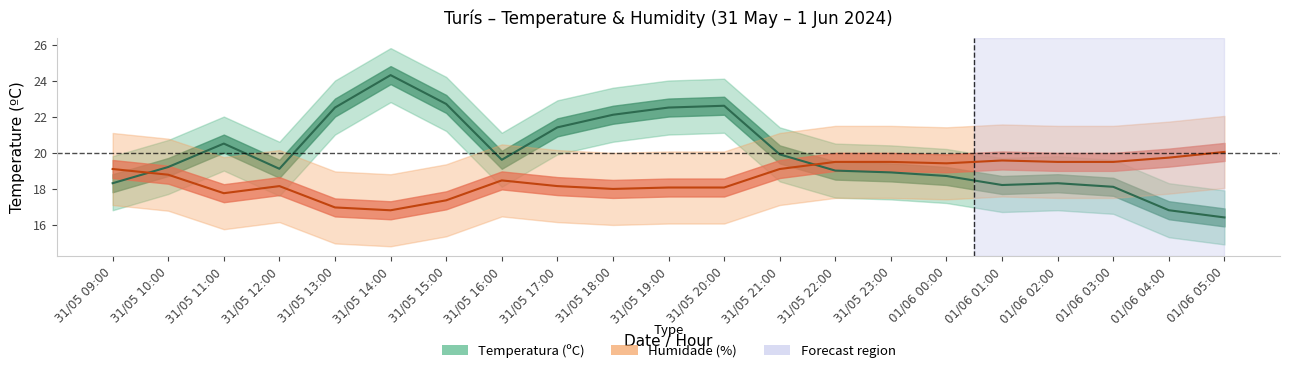

List the series in order of their overall mean, highest first.

Temperatura (ºC), Humidade (%)